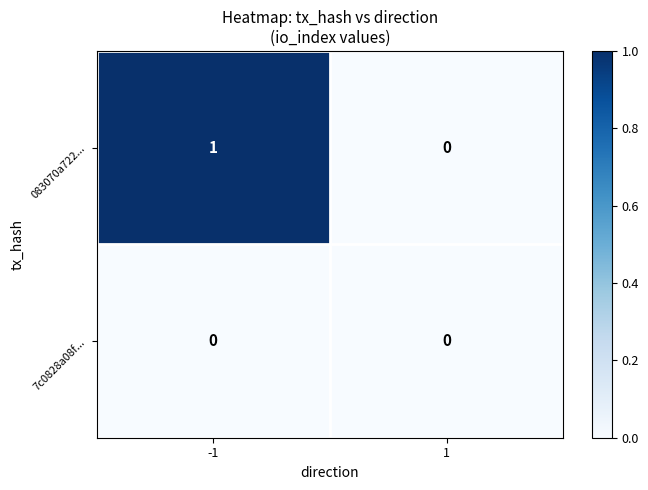

Which series has the largest total across all categories?

083070a722...